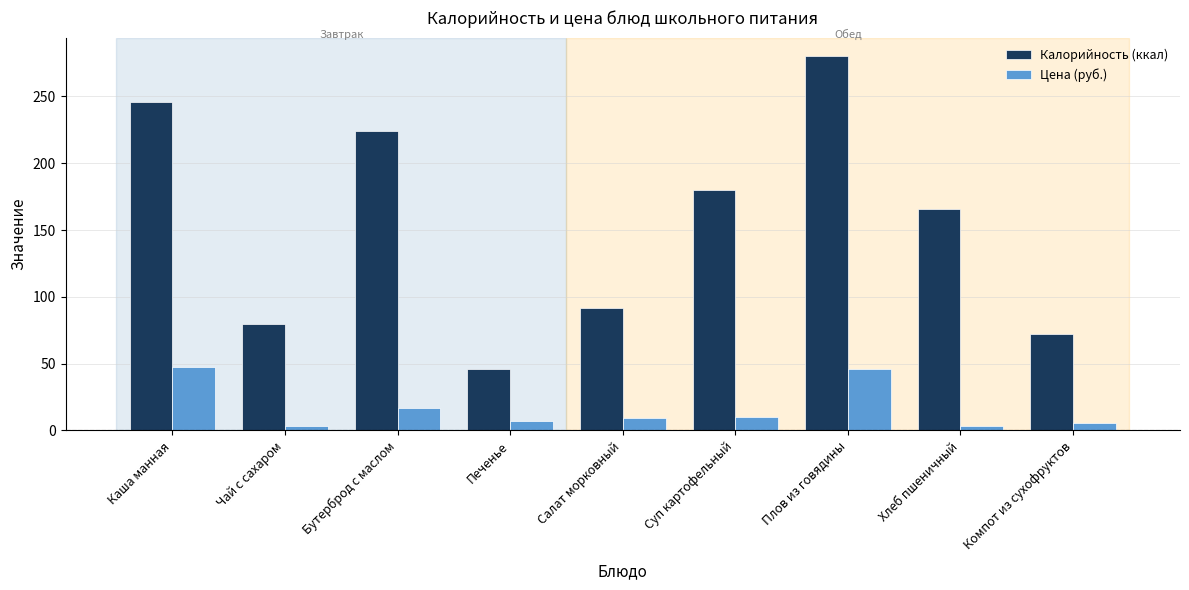

Which series has the largest total across all categories?

Калорийность (ккал)